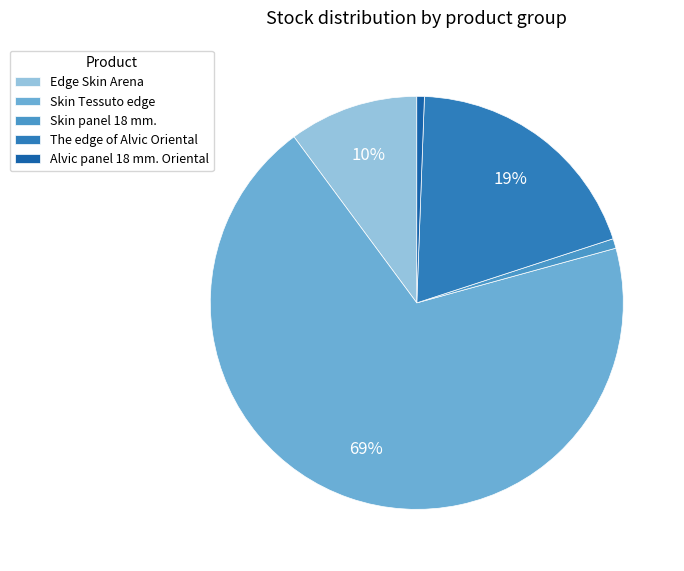

How many slices are in this pie chart?

5